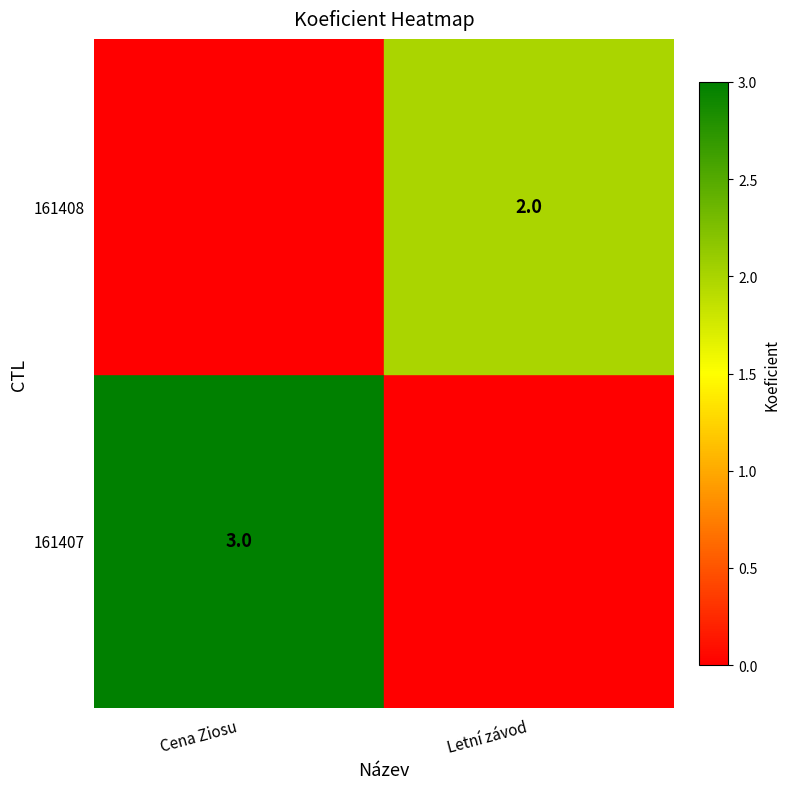

What is the difference between the highest and lowest values at Letní závod?

2